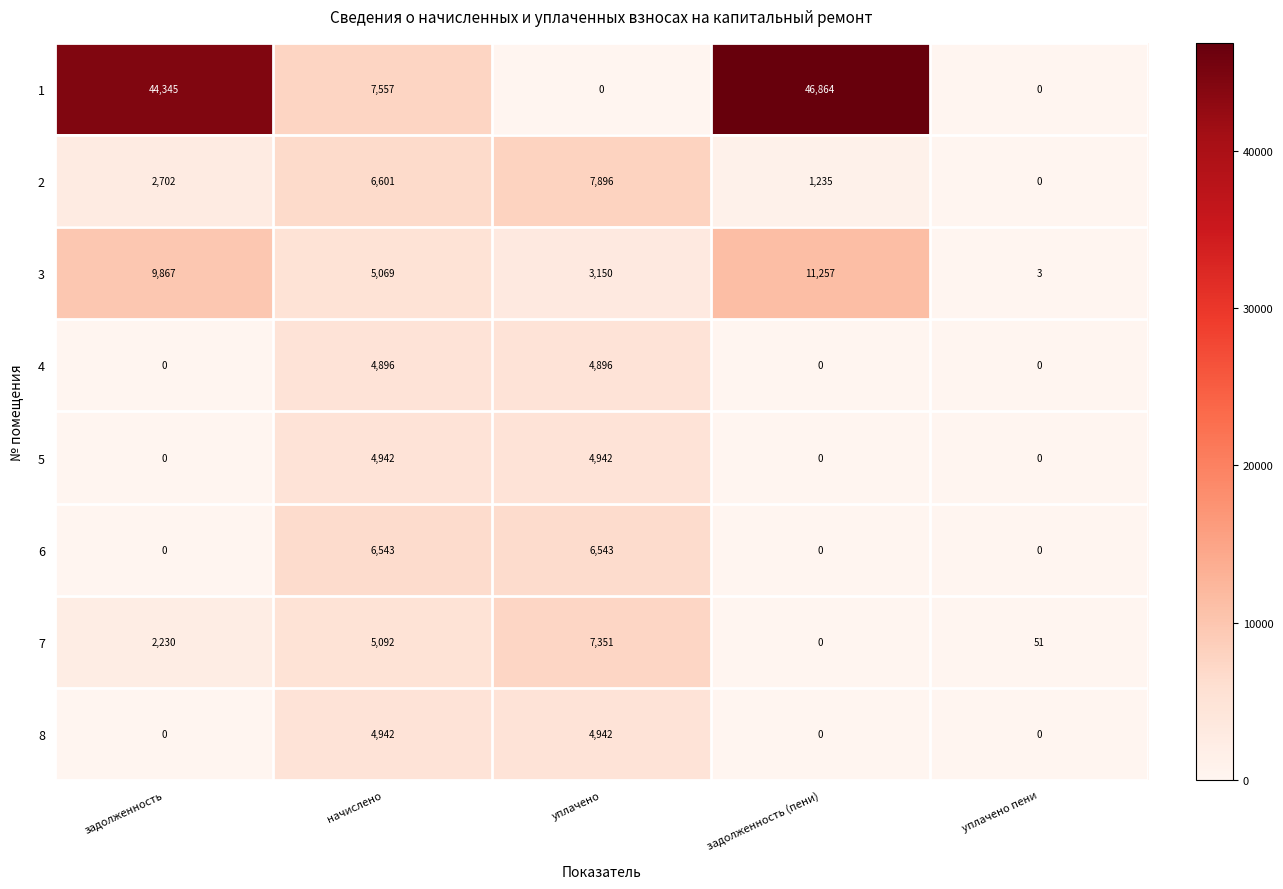

What is the approximate value of 2 at начислено, to the nearest 50?

6600